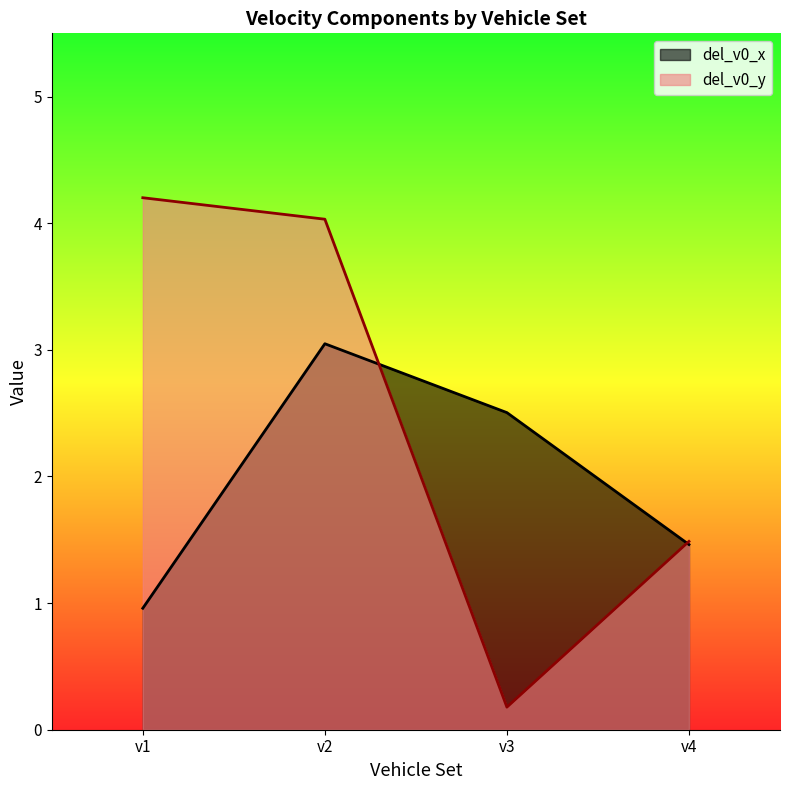

Between v3 and v4, which is larger?

v3